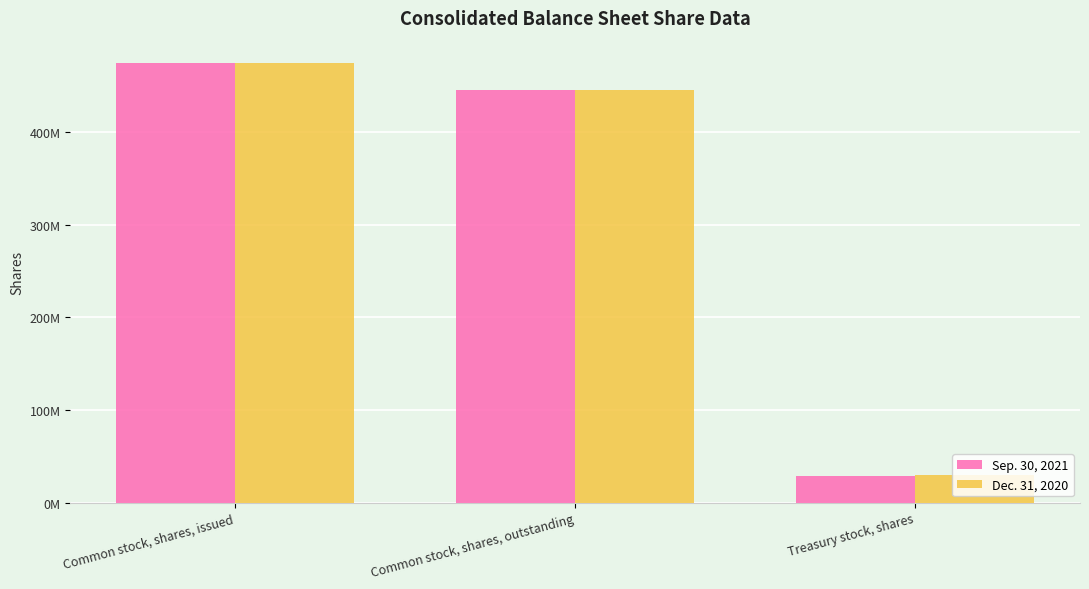

Reading left to right, extract all data points from this chart.

Sep. 30, 2021: Common stock, shares, issued=474916234	Common stock, shares, outstanding=445933921	Treasury stock, shares=28982313
Dec. 31, 2020: Common stock, shares, issued=474916234	Common stock, shares, outstanding=444872383	Treasury stock, shares=30043851